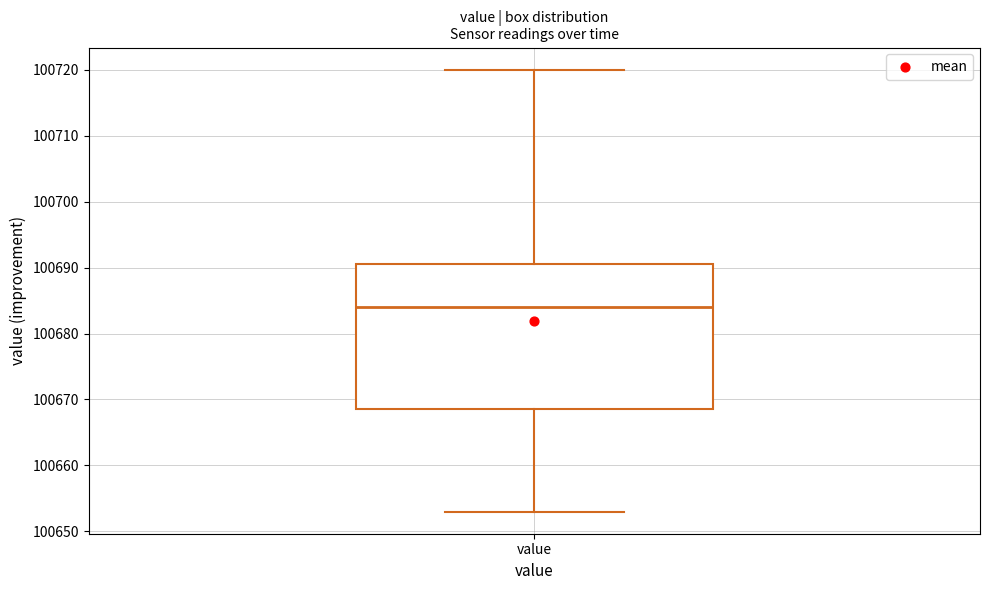

Read this box plot against the y-axis: the position of the median line, the range covered by the box, and the ends of both whiskers. The values are not printed on the chart, so give them approximately, as read against the axis.

median 100684, box 100669 to 100691, whiskers 100653 to 100720